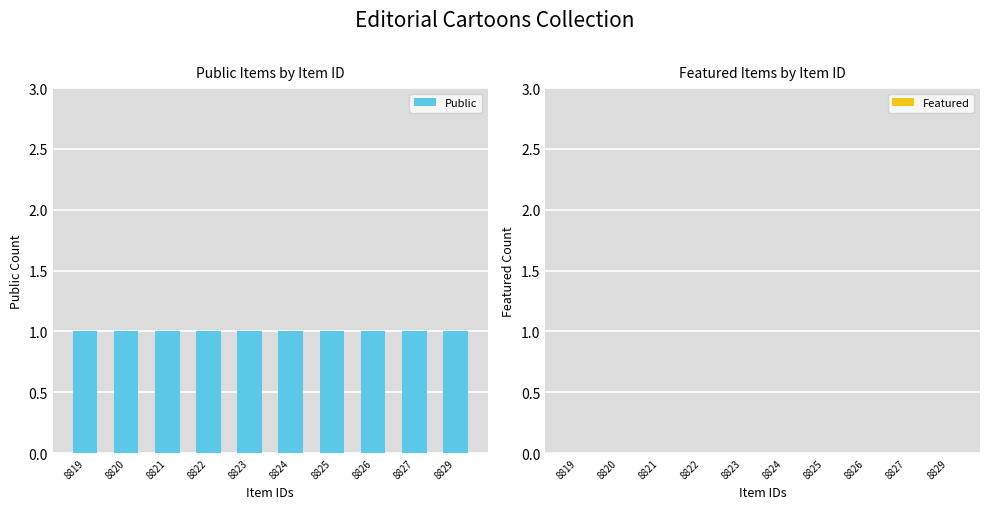

What are all the series names shown in the legend?

Public, Featured